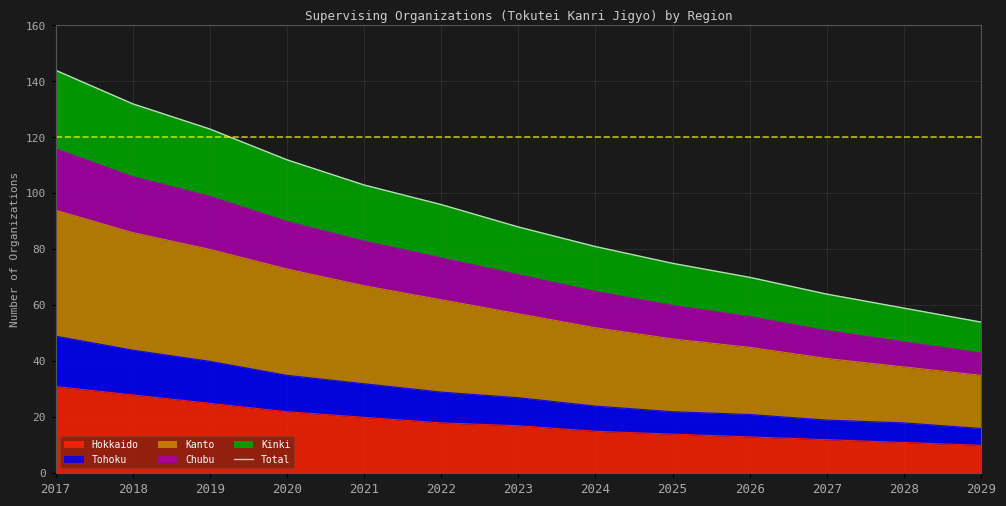

Read the value at 2021, to the nearest 10.

100